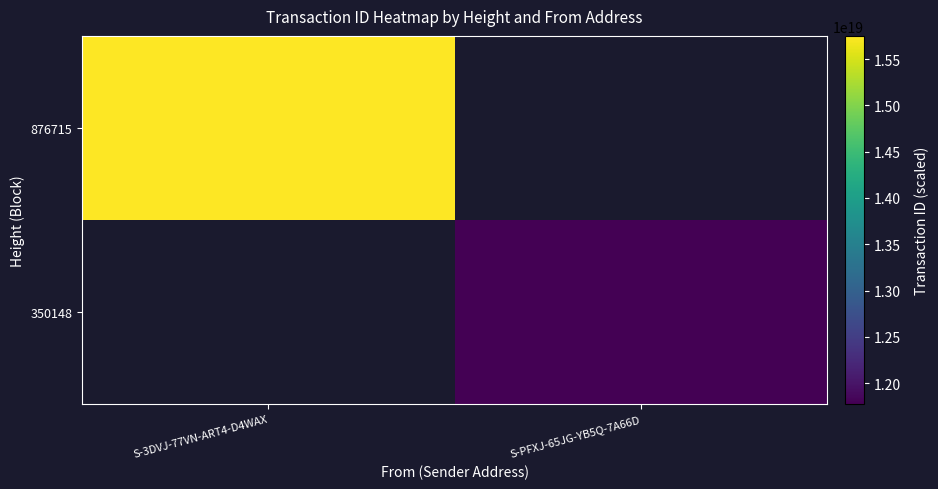

True or false: 350148 has a value of 3793910730077510144.0 at S-PFXJ-65JG-YB5Q-7A66D.

False